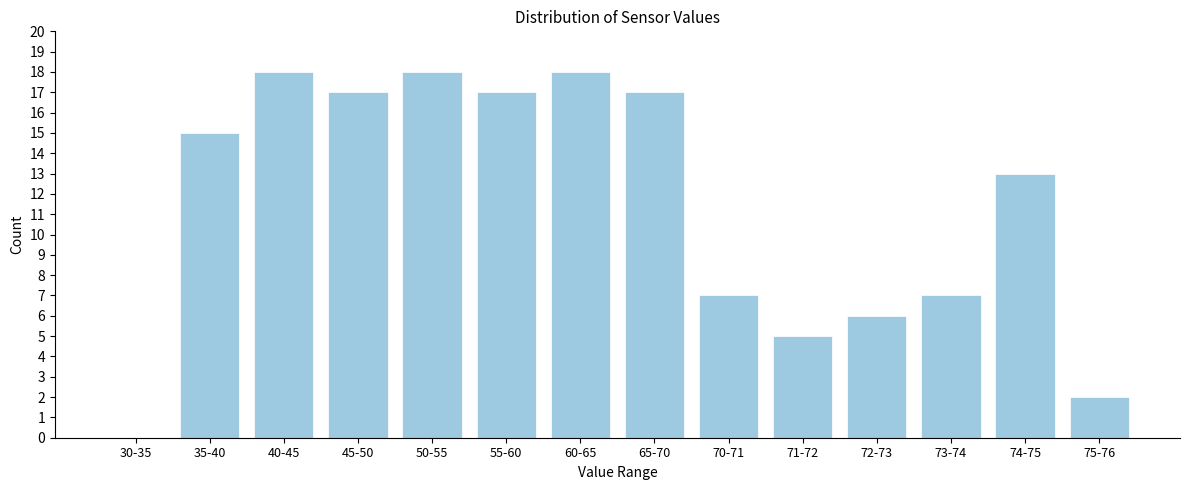

Reading left to right, extract all data points from this chart.

30-35=0	35-40=15	40-45=18	45-50=17	50-55=18	55-60=17	60-65=18	65-70=17	70-71=7	71-72=5	72-73=6	73-74=7	74-75=13	75-76=2